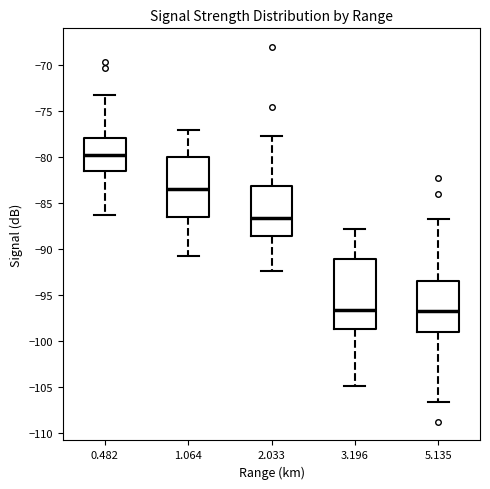

Where does the upper whisker of the box at x = 3.196 end on the y-axis? The values are not printed on the chart, so give them approximately, as read against the axis.

-88.0